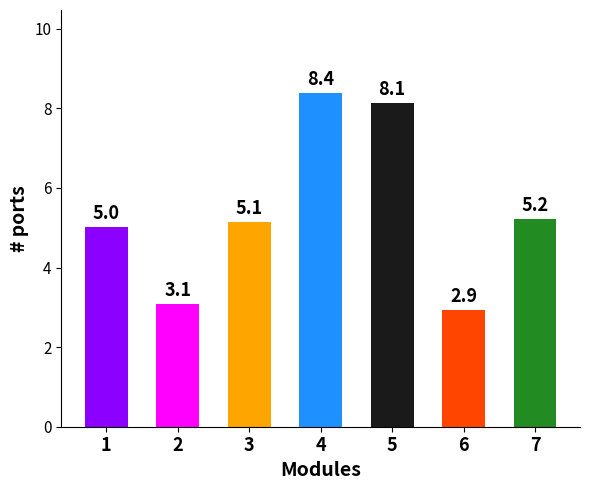

Rank the categories by value from lowest to highest.

6, 2, 1, 3, 7, 5, 4